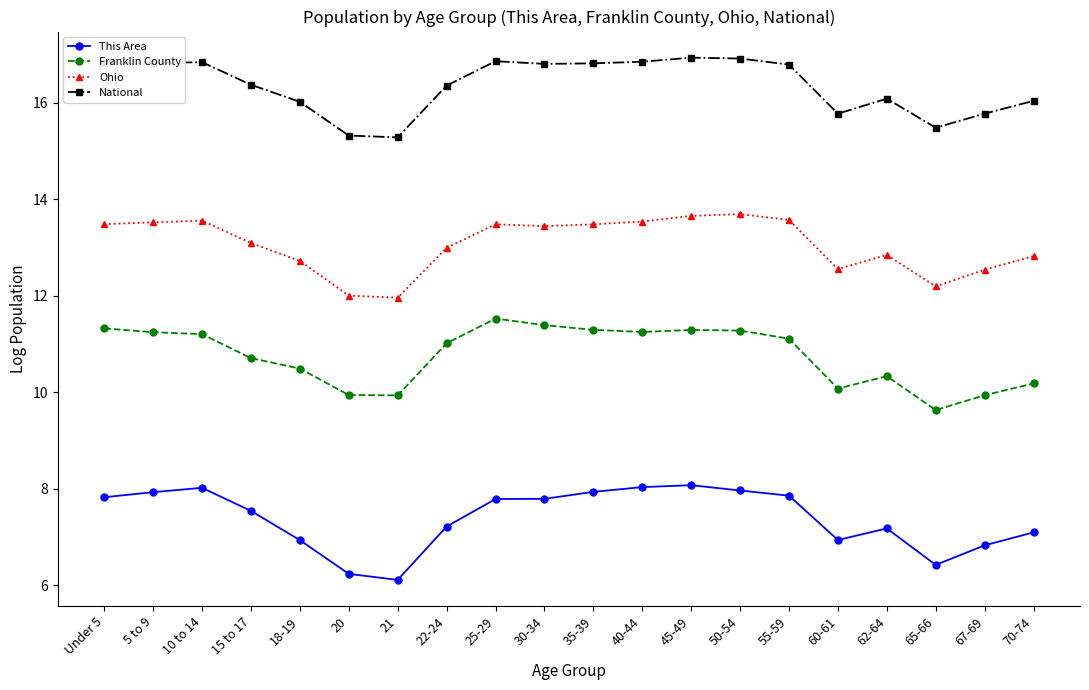

In This Area, how many points are lower than both neighbors (excluding endpoints)?

3